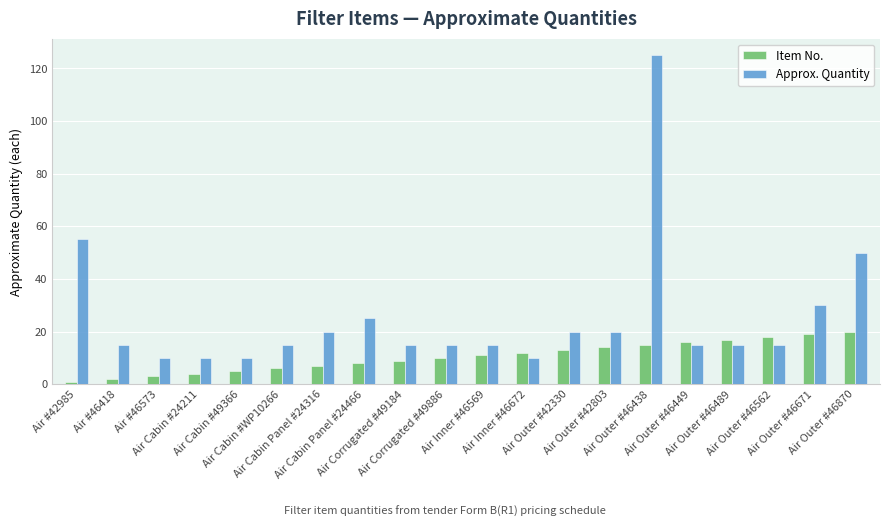

What is the label of the 19th bar from the left?

Air Outer #46671